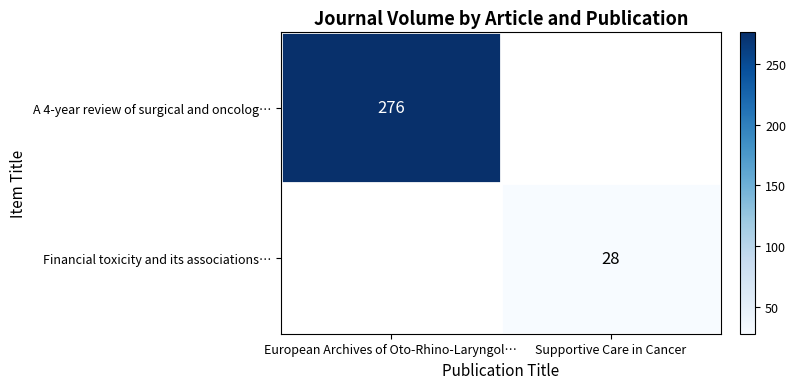

True or false: Financial toxicity and its associations… has a value of 16 at Supportive Care in Cancer.

False